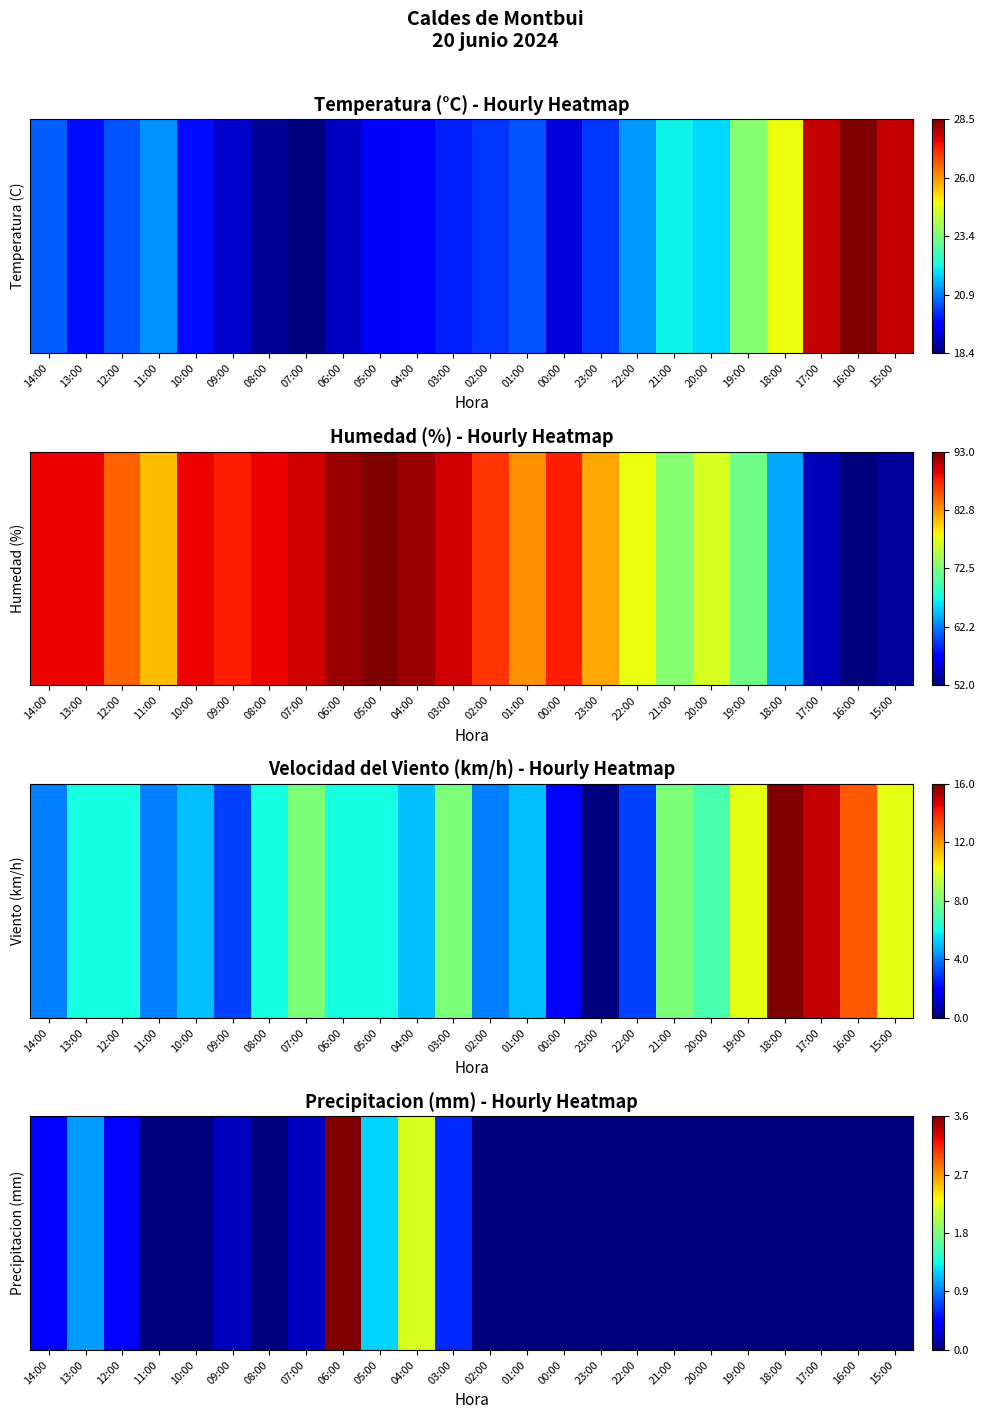

Which label corresponds to the largest value in the chart?

06:00